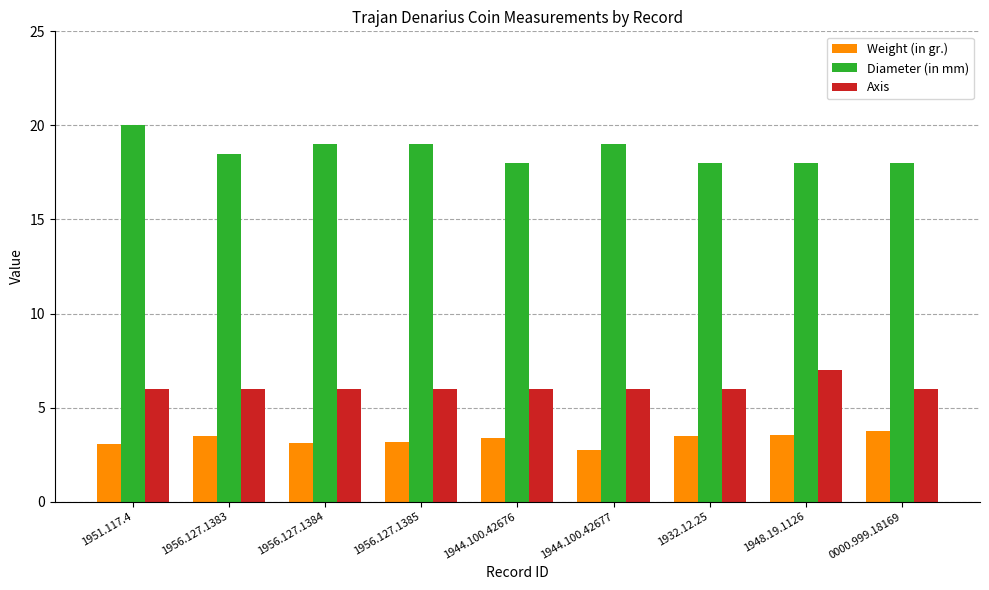

What is the sum of the Diameter (in mm) values at 1944.100.42676 and 1932.12.25?

36.0